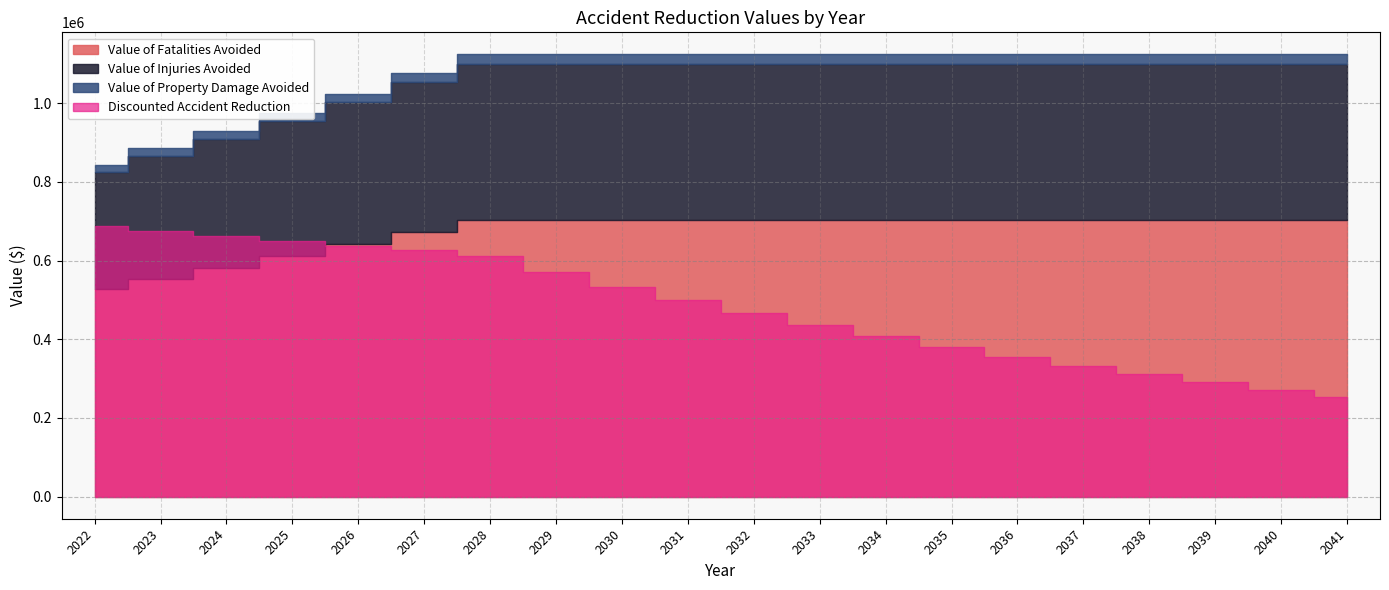

Where is Value of Property Damage Avoided nearest to the value 21051?

2025